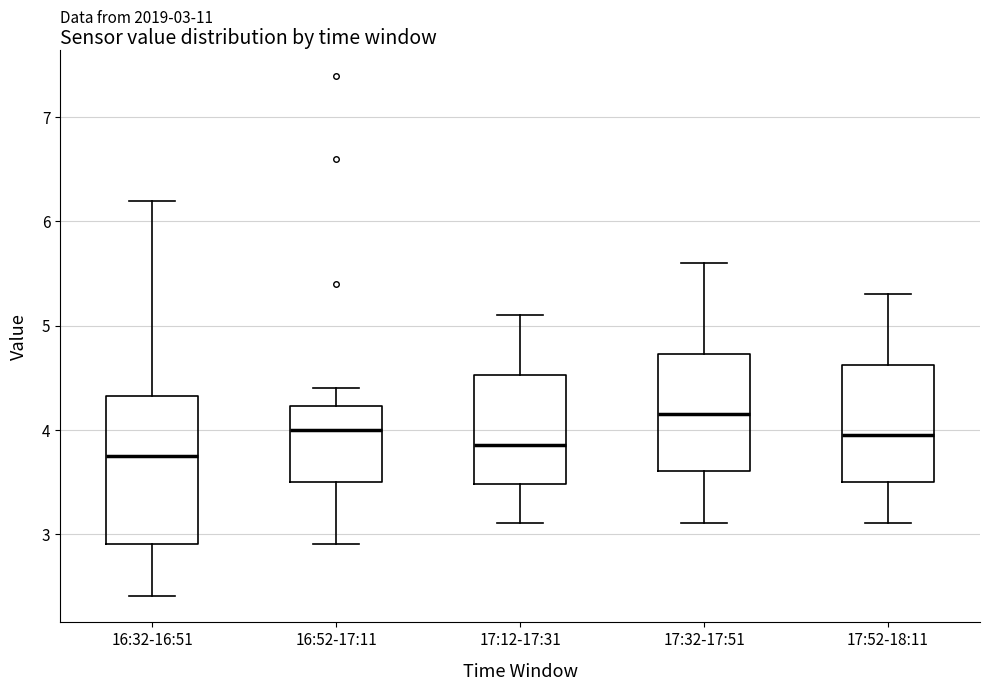

Comparing the boxes themselves (not the whiskers), which one is the tallest?

16:32-16:51